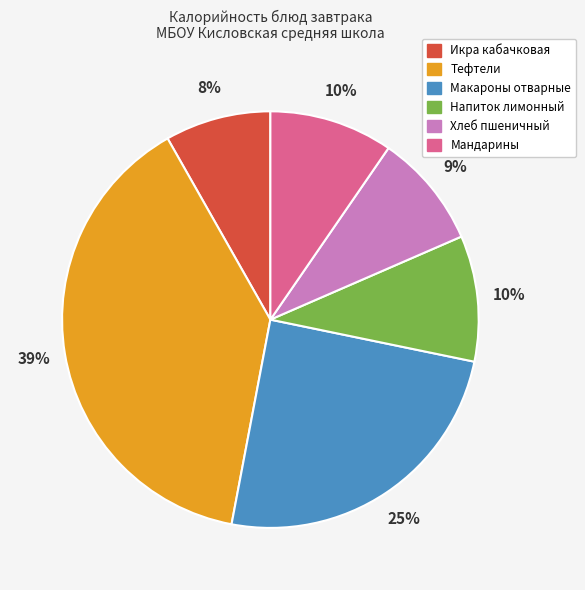

To the nearest percent, what is the difference between the Хлеб пшеничный and Мандарины slice percentages?

1%